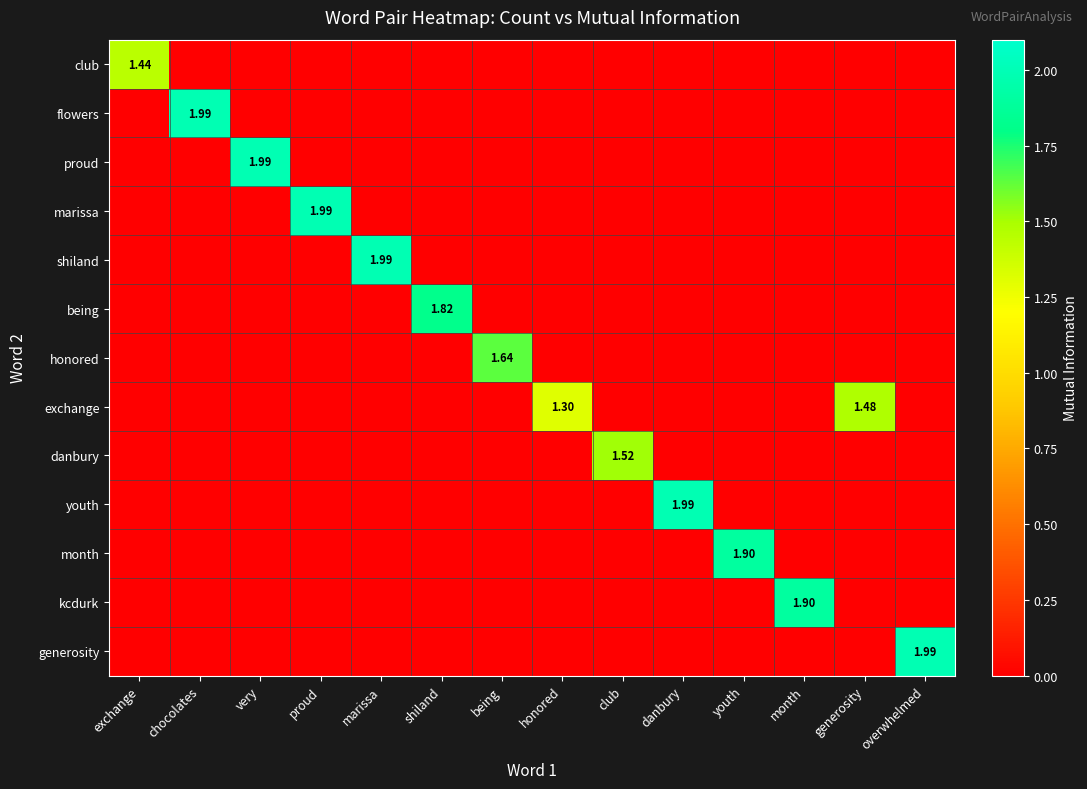

Which label corresponds to the largest value in the chart?

chocolates